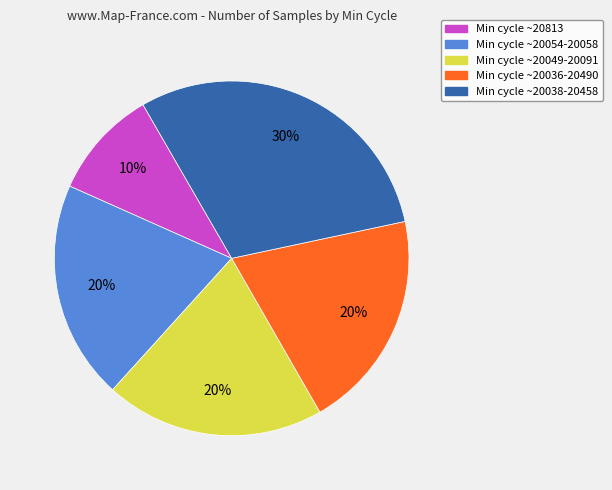

To the nearest percent, what is the difference between the largest and smallest slice percentages?

20%